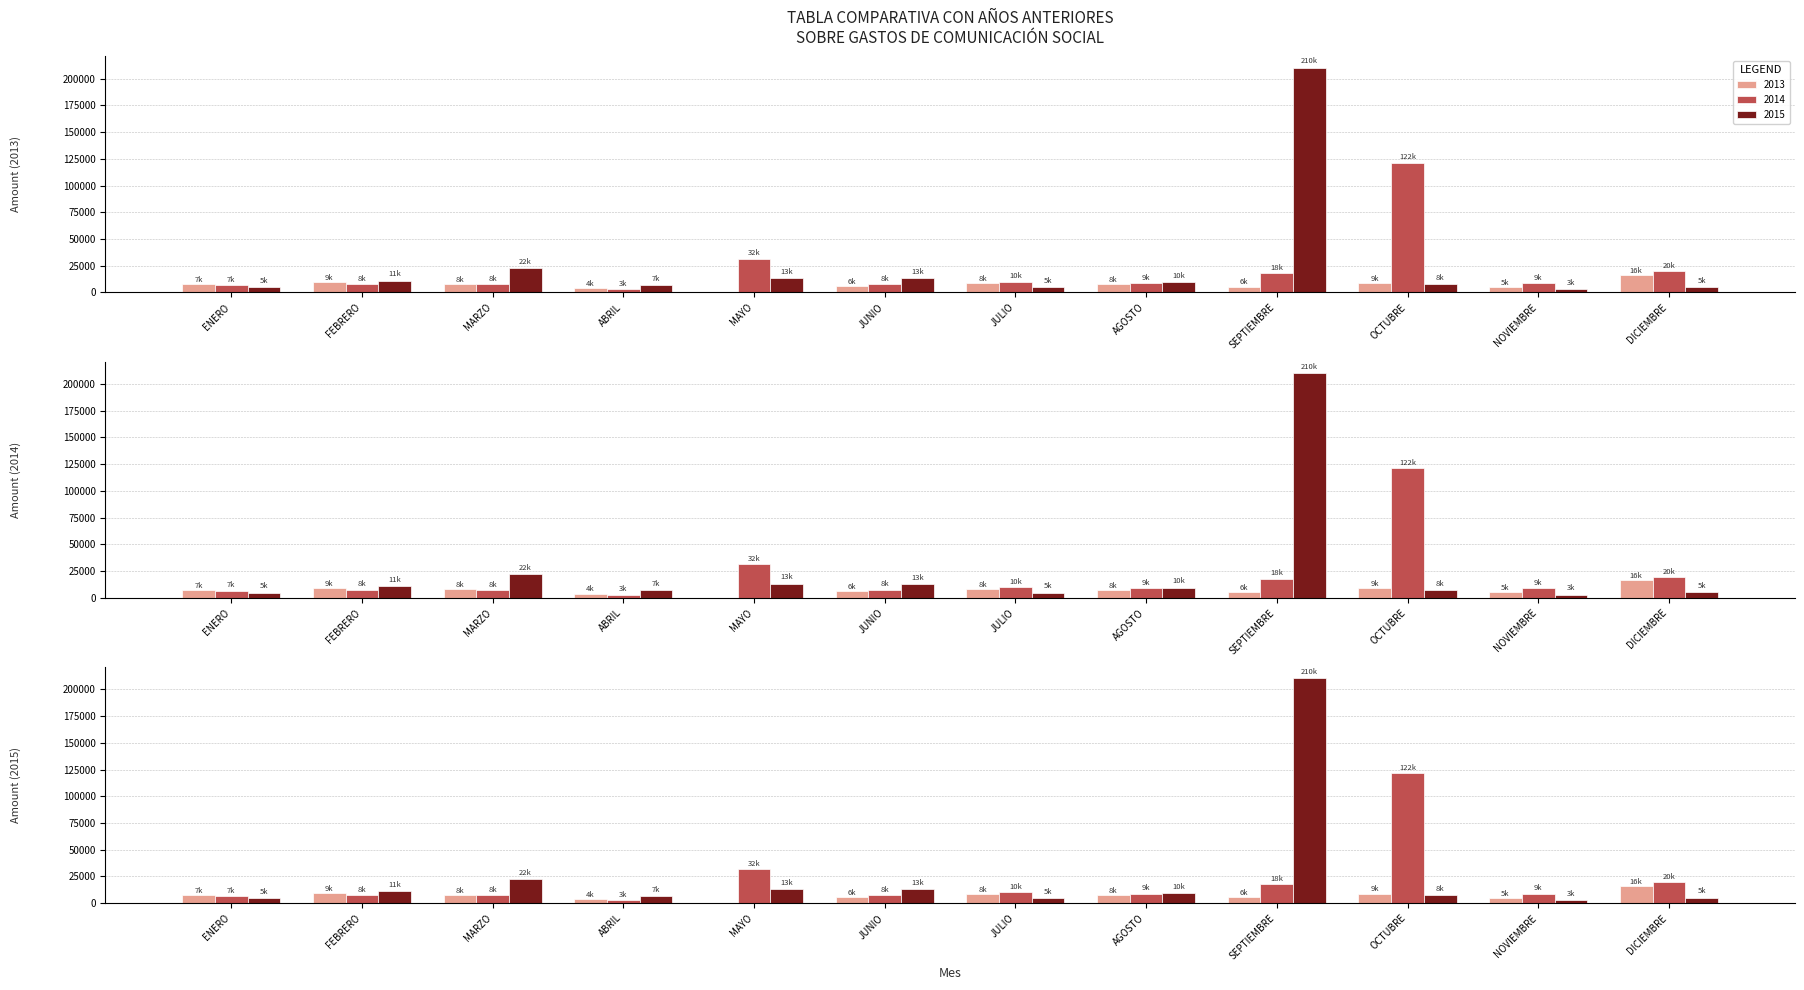

What is the average value of the 2013 series?

7211.6